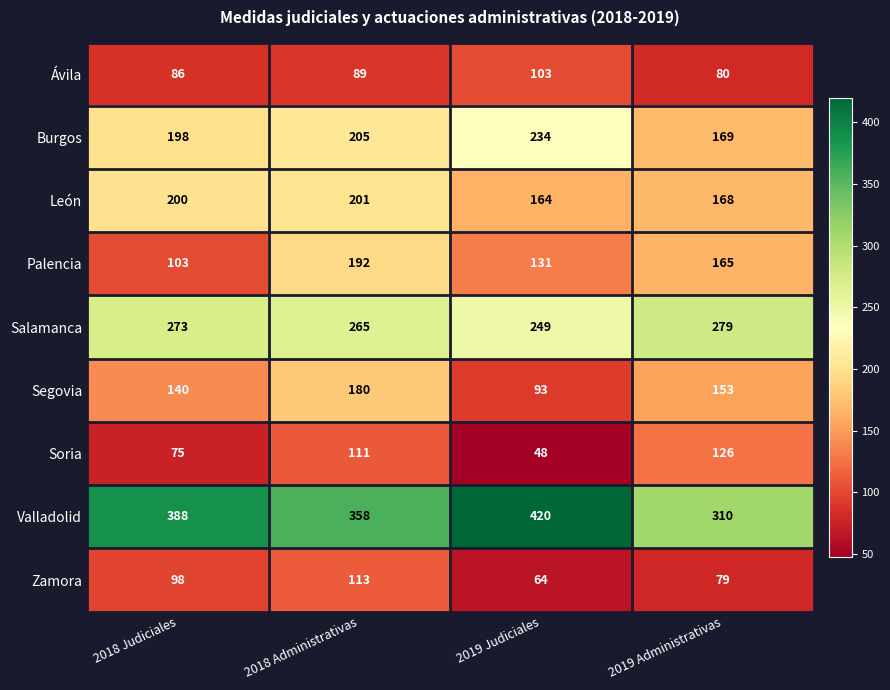

Which series changed the most between 2018 Administrativas and 2019 Administrativas?

Valladolid